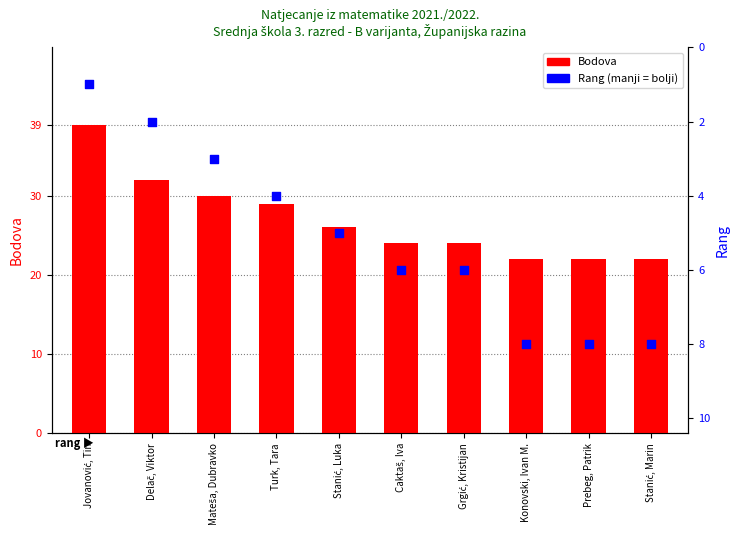

Which series has the widest spread of Y values?

Bodova